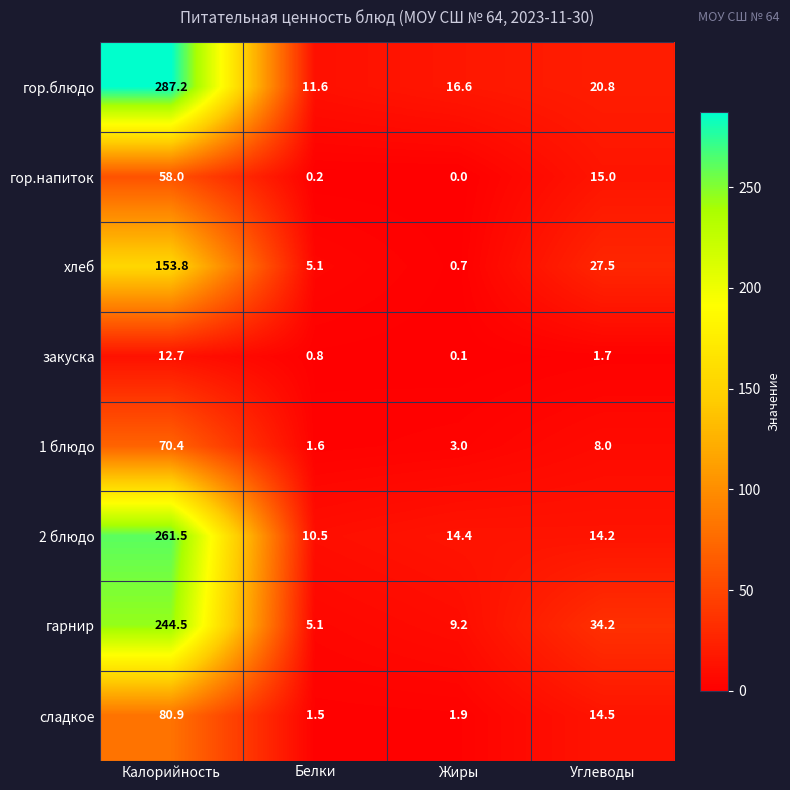

How many categories are shown in the chart?

4